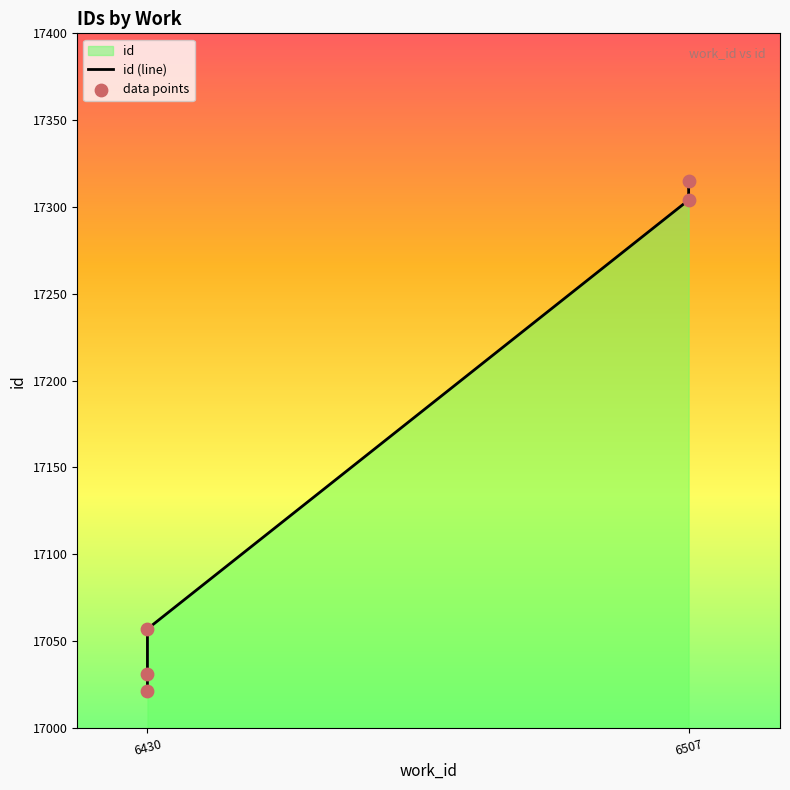

Between 6430 and 6507, which is larger?

6507